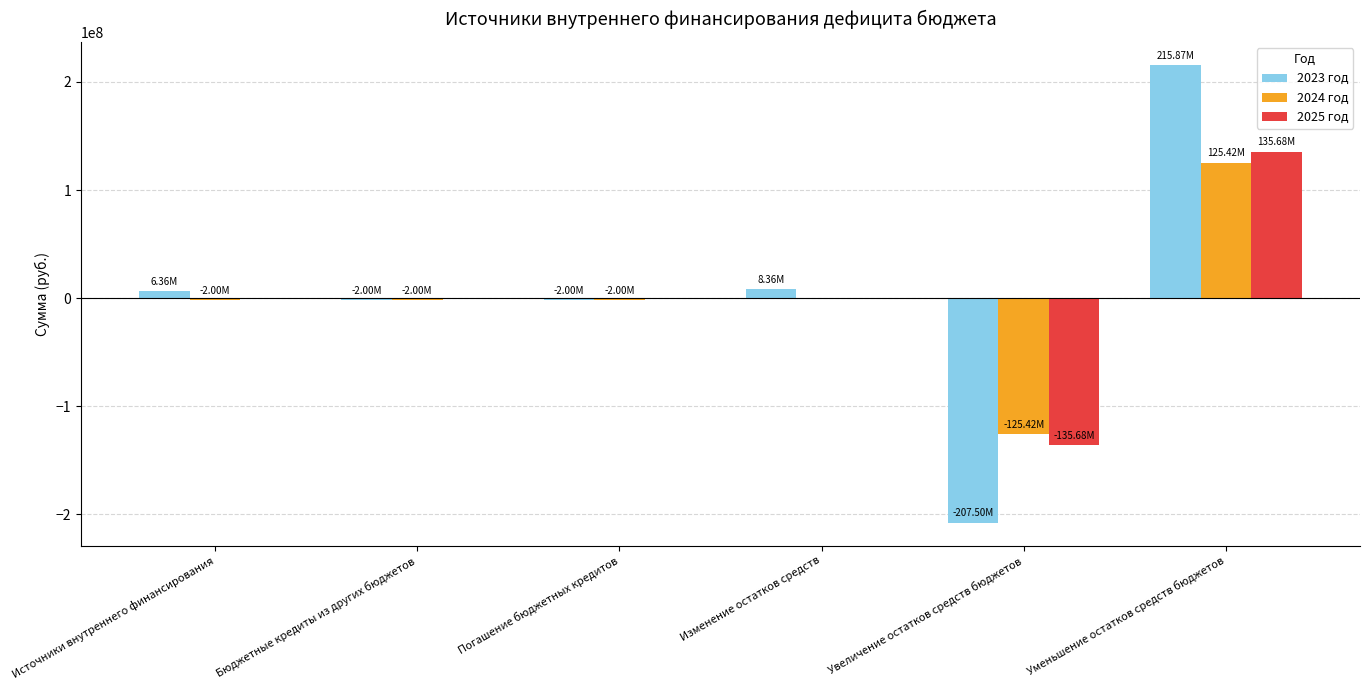

At which category is the sum across all series the highest?

Уменьшение остатков средств бюджетов